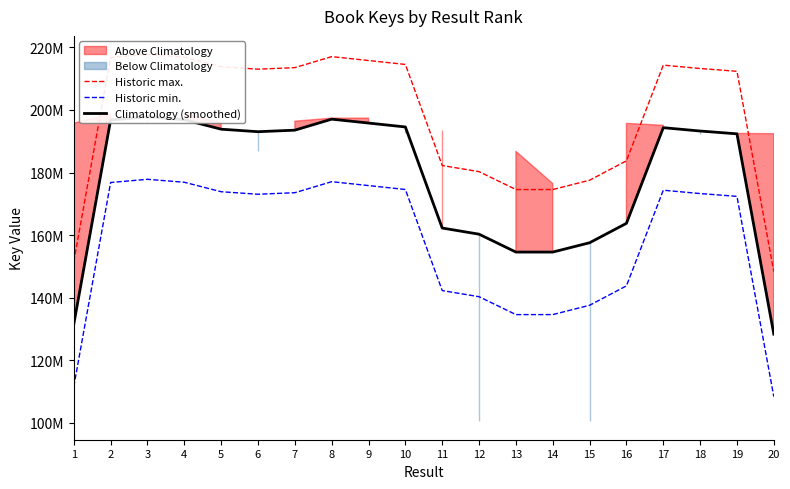

The Historic min. series shows 177824700.0 at 3. True or false?

True